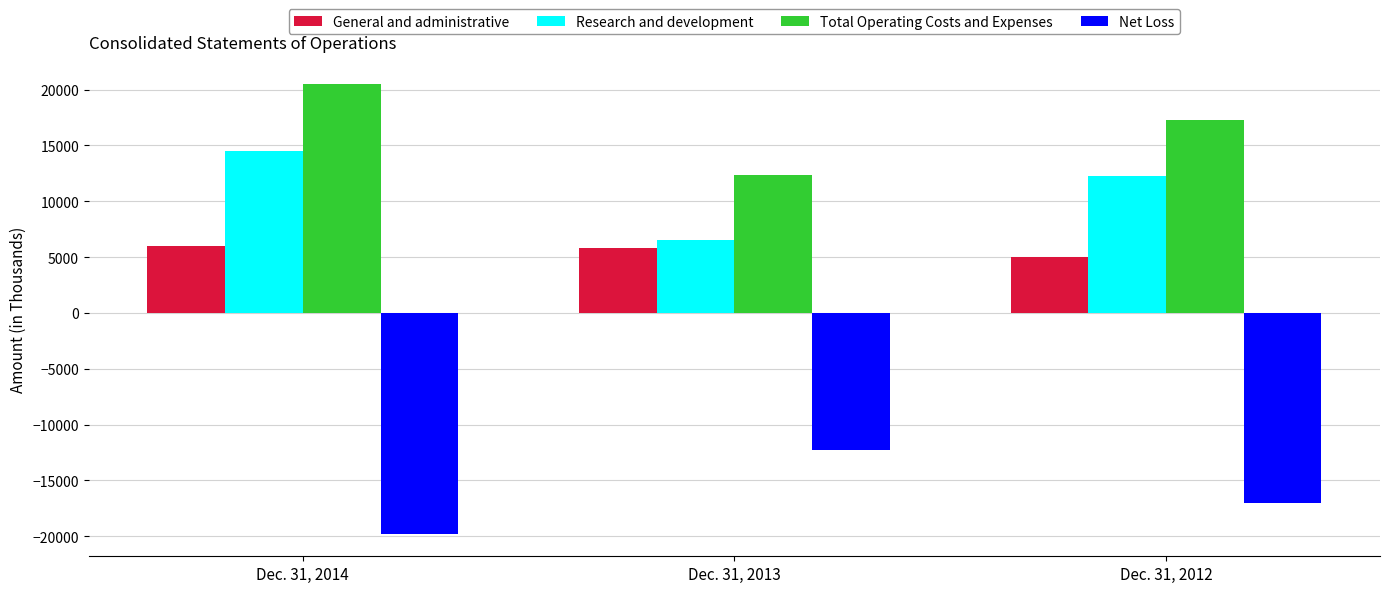

Is the value of General and administrative at Dec. 31, 2012 greater than the value of Net Loss at Dec. 31, 2012?

Yes